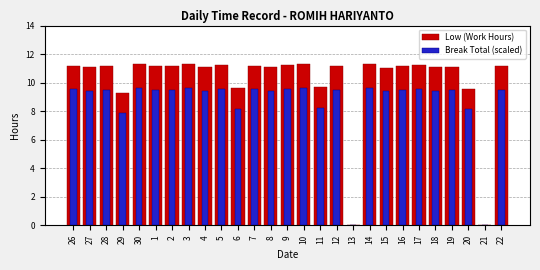

What are all the series names shown in the legend?

Low (Work Hours), Break Total (scaled)